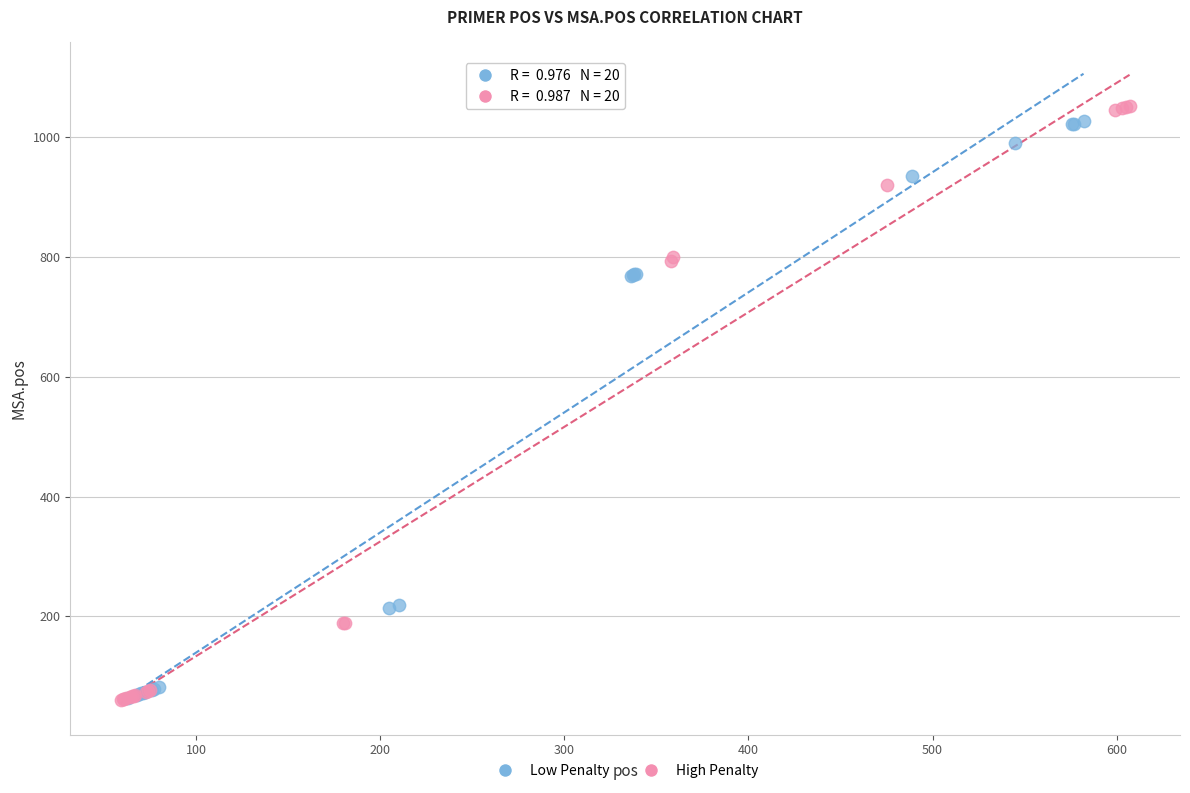

Which series has the widest spread of Y values?

High Penalty